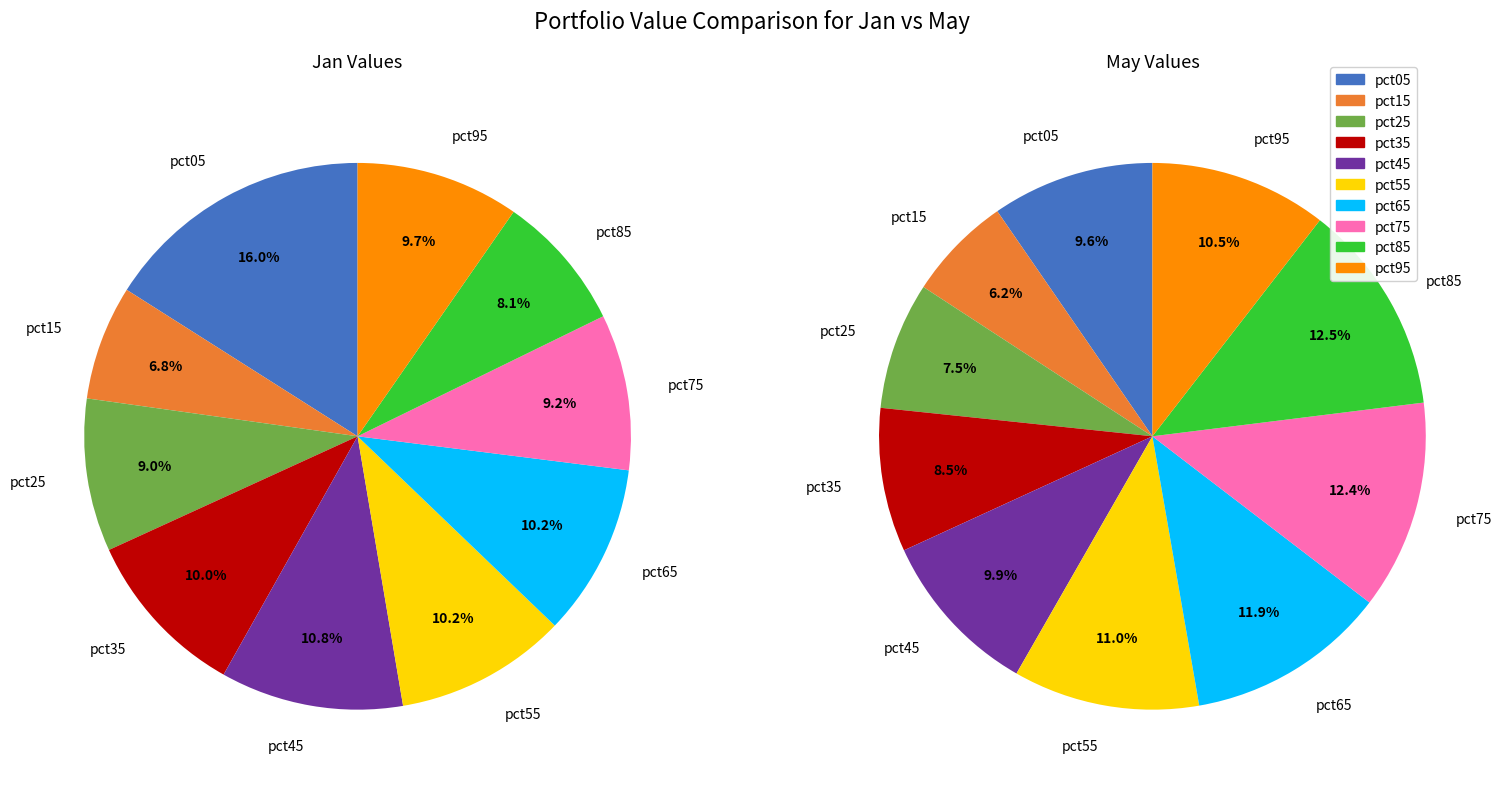

Does 5 represent more than half of the total?

No